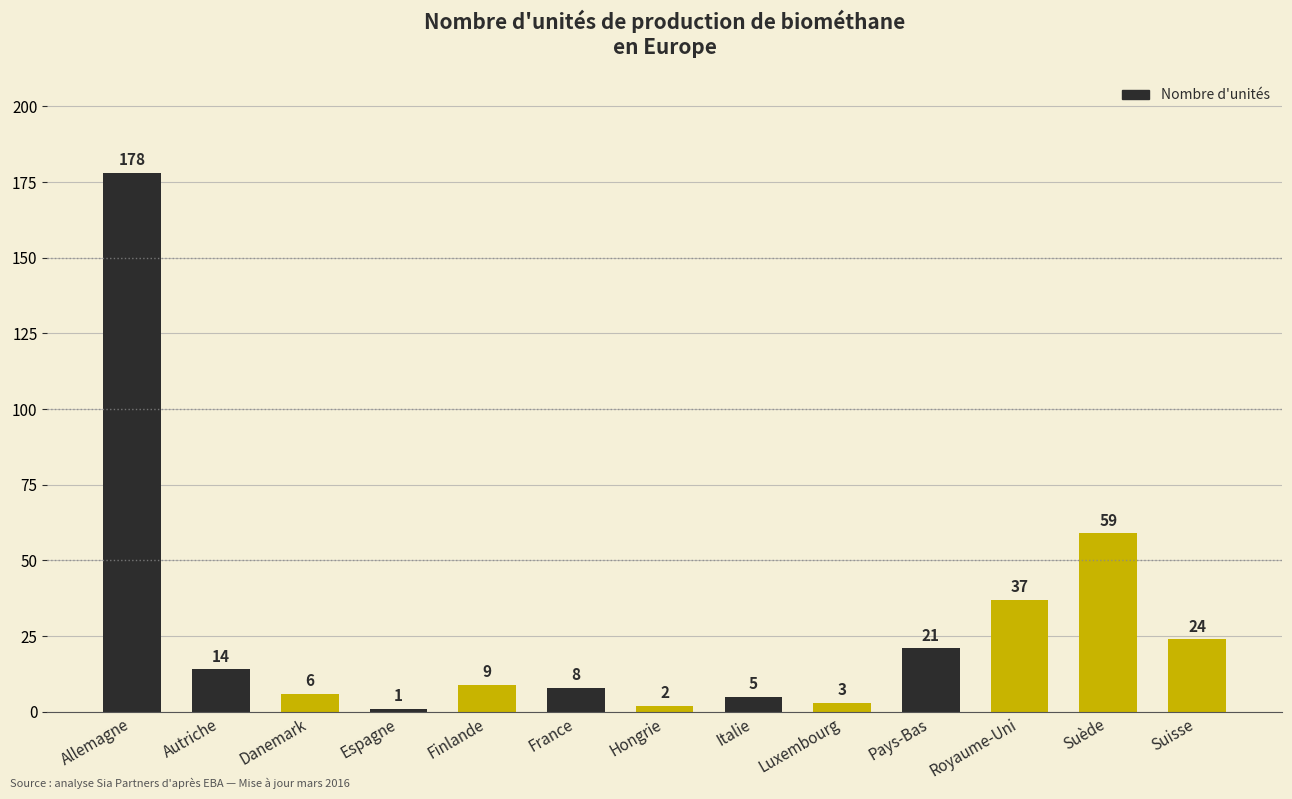

List the labels in order of value, largest first.

Allemagne, Suède, Royaume-Uni, Suisse, Pays-Bas, Autriche, Finlande, France, Danemark, Italie, Luxembourg, Hongrie, Espagne